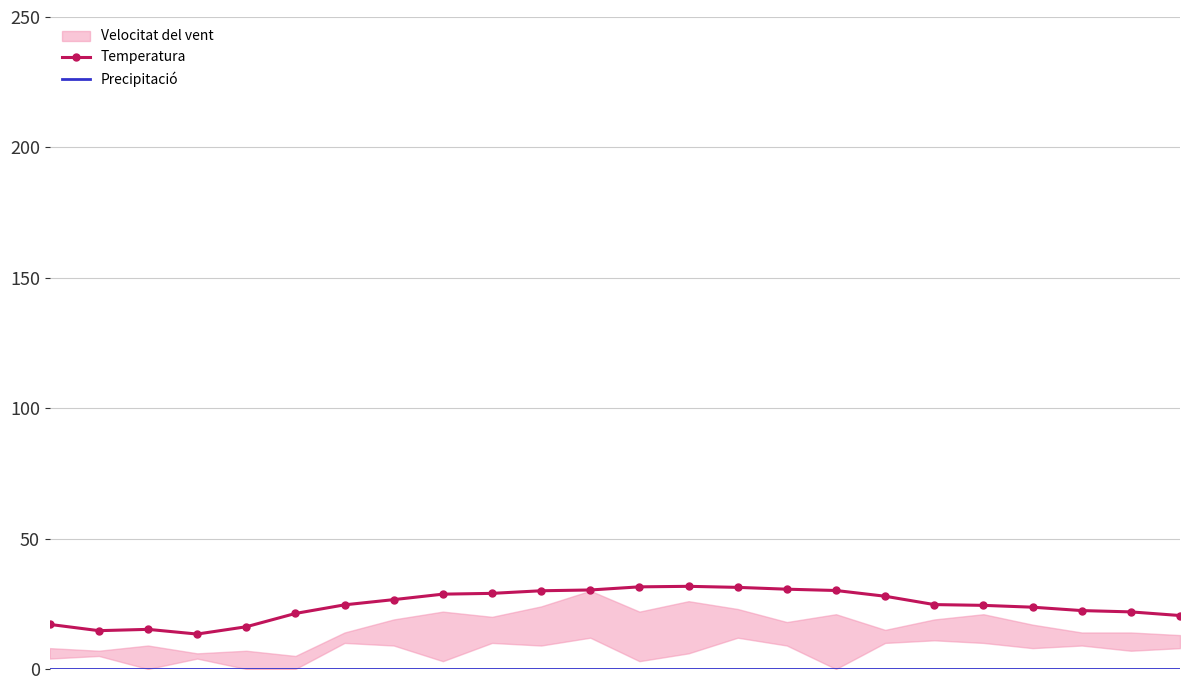

Where is the first local minimum for Temperatura?

1